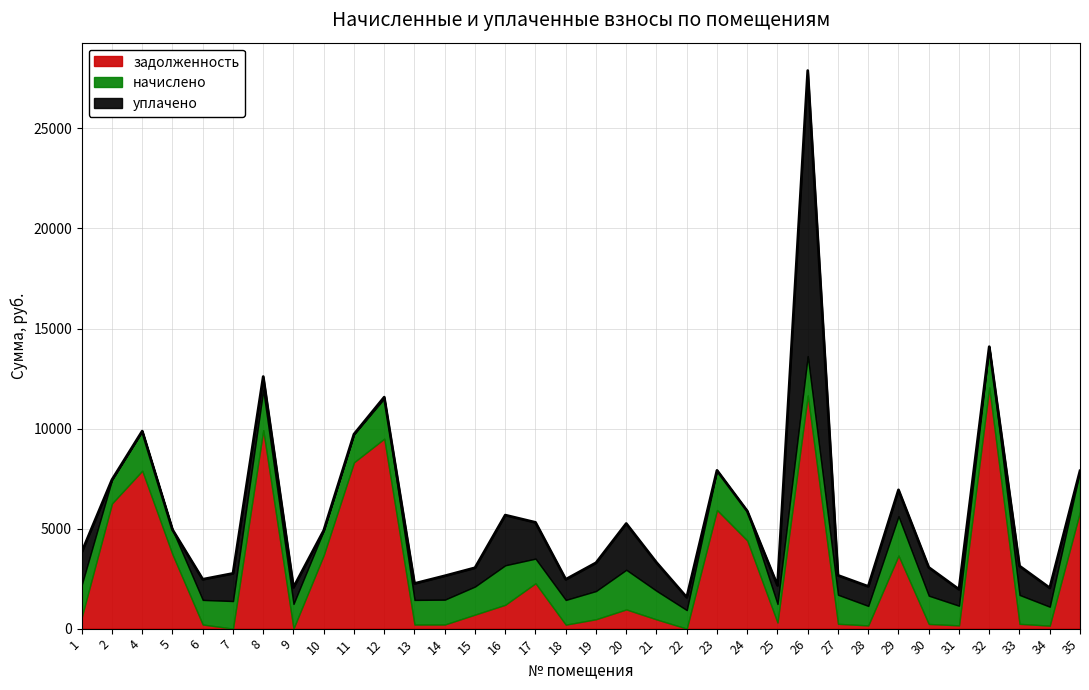

Where is the first local maximum for задолженность?

4